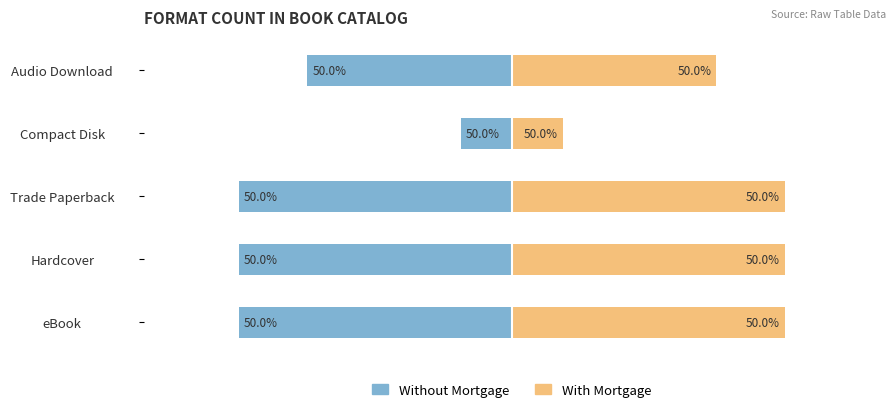

What are all the series names shown in the legend?

Without Mortgage, With Mortgage